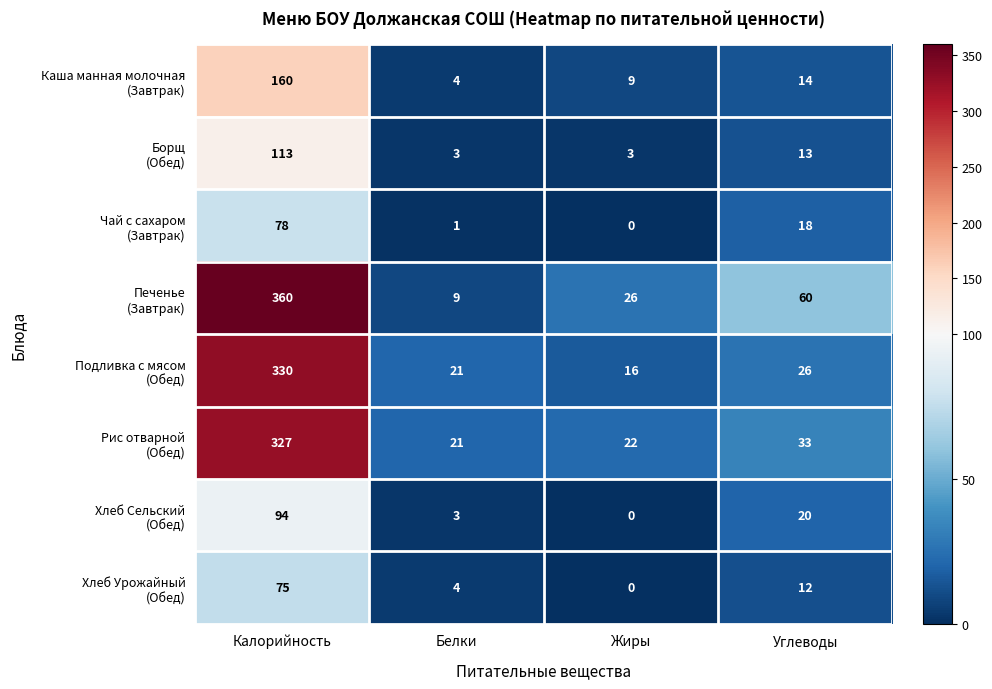

What is the greatest value displayed?

360